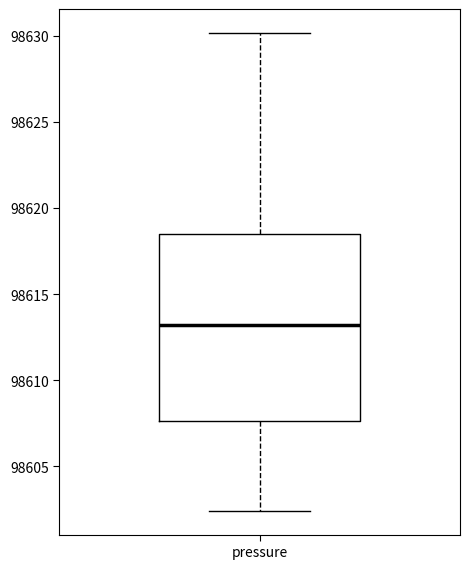

Where is the lower edge of the box for pressure on the y-axis? The values are not printed on the chart, so give them approximately, as read against the axis.

98607.5